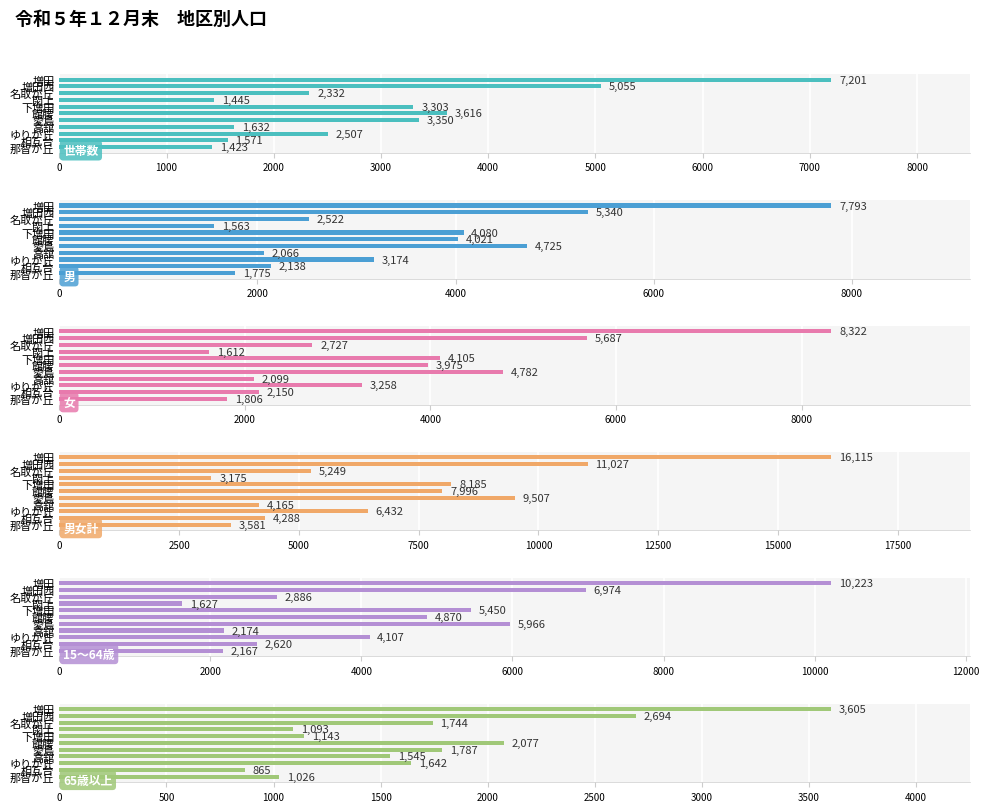

How many distinct data groups are displayed?

6